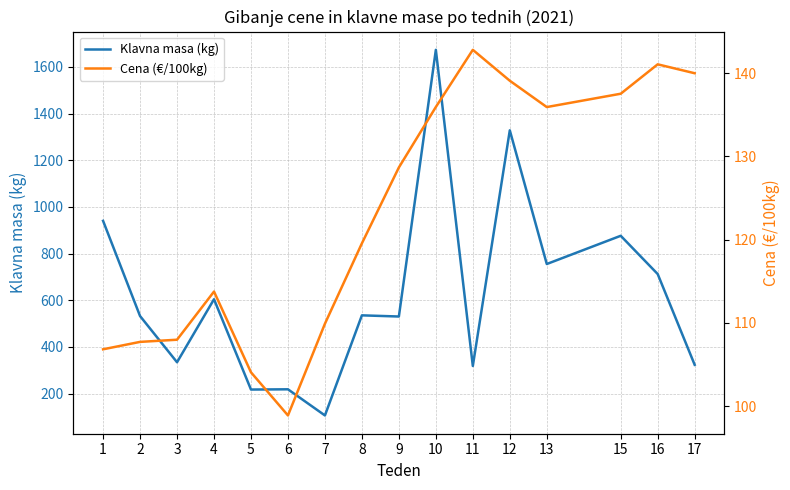

What is the value of the Klavna masa (kg) point at the 4th from the left?

604.0